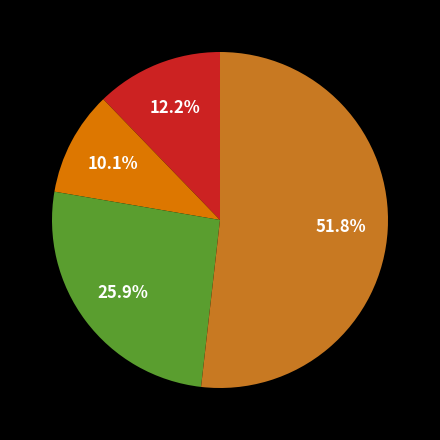

Is there a majority slice in this chart?

Yes